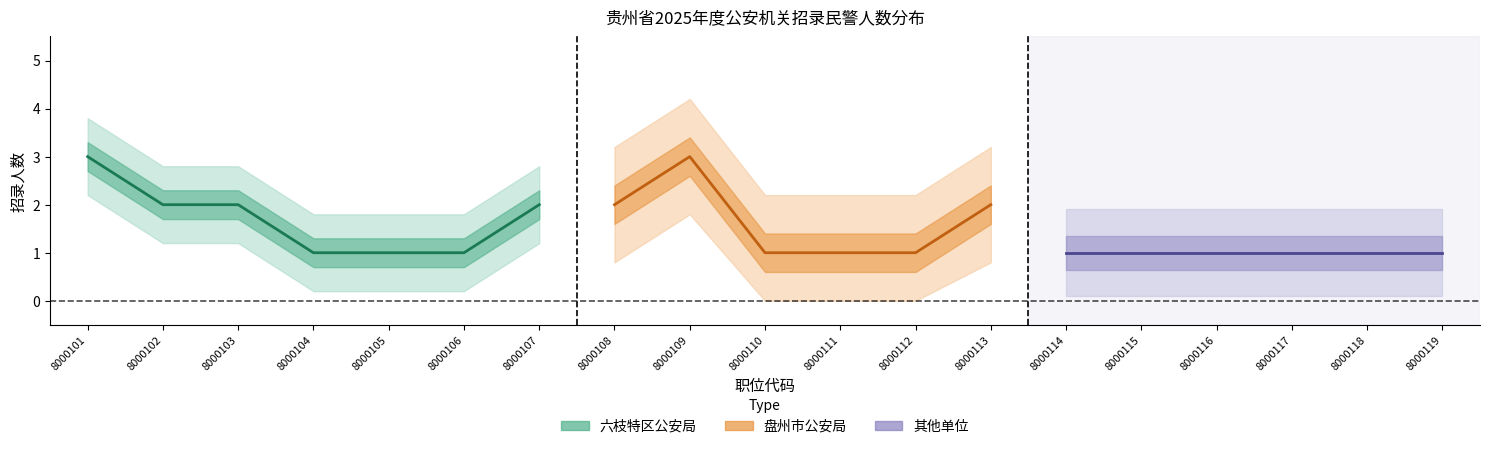

True or false: 其他单位 has a value of 1 at 8000113.

False